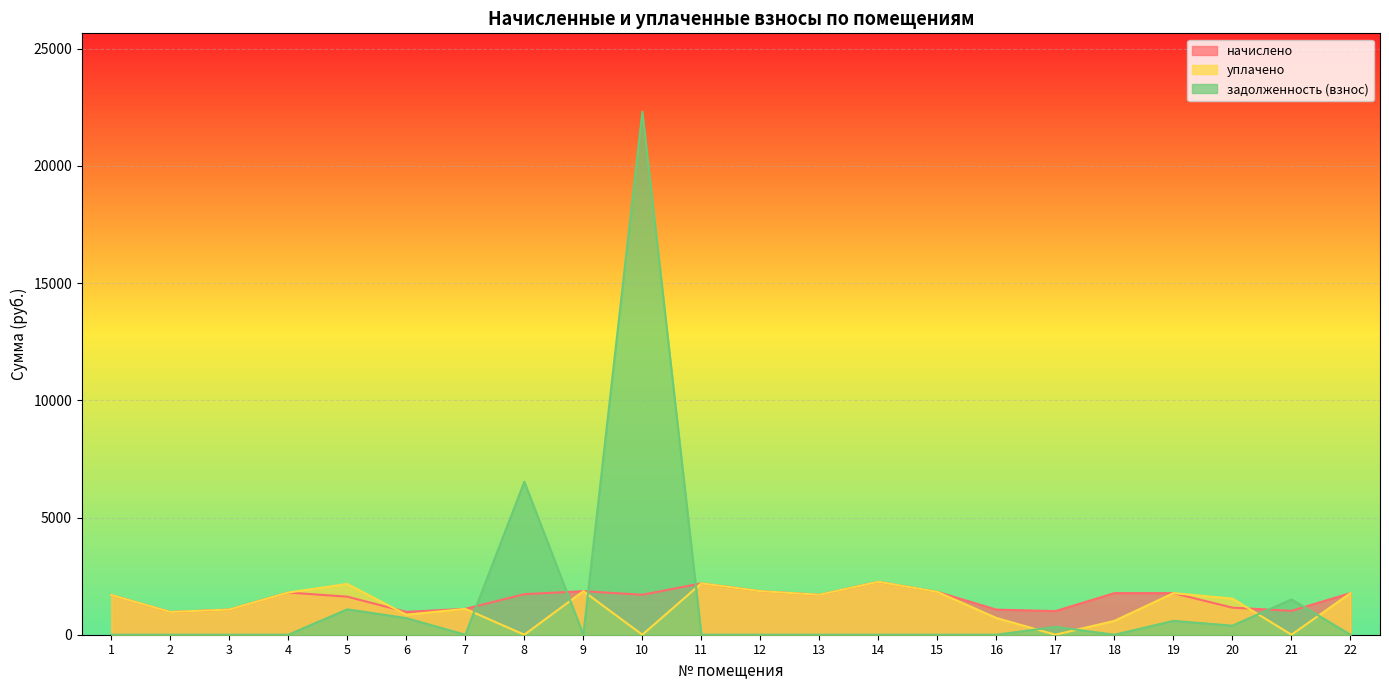

What is the value of the уплачено point at the 11th from the left?

2192.3